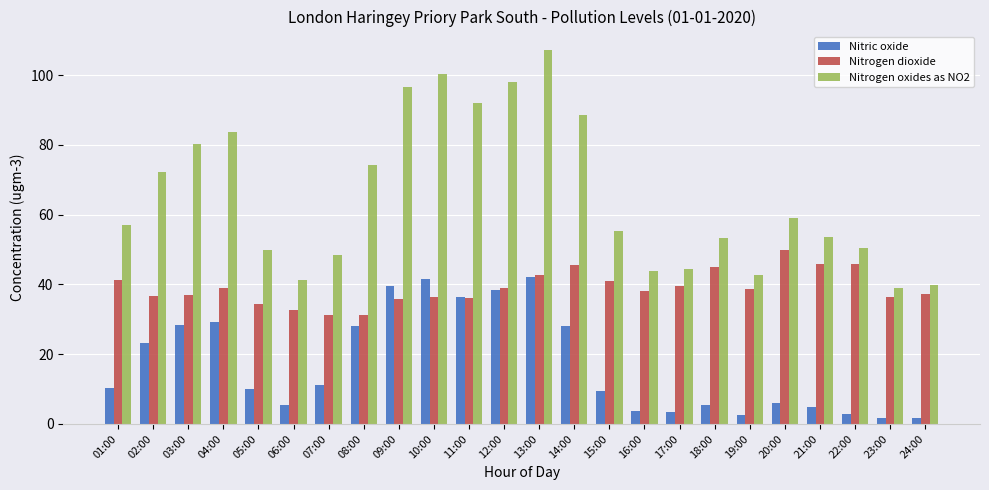

List the series in order of their overall mean, lowest first.

Nitric oxide, Nitrogen dioxide, Nitrogen oxides as NO2